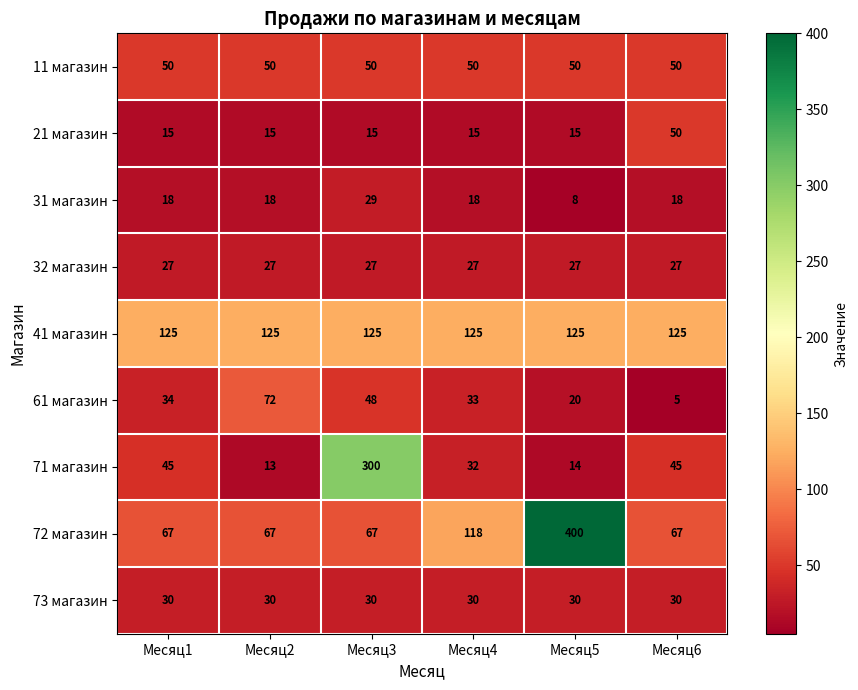

What is the total value across all series at Месяц1?

411